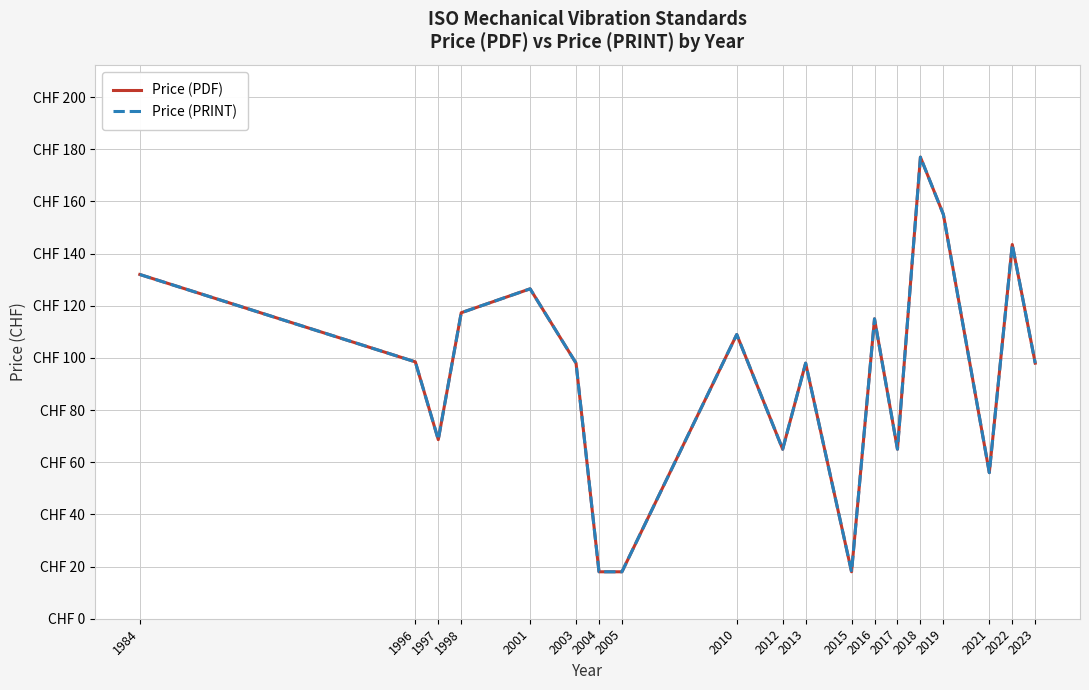

At how many categories does at least one series exceed 161?

1